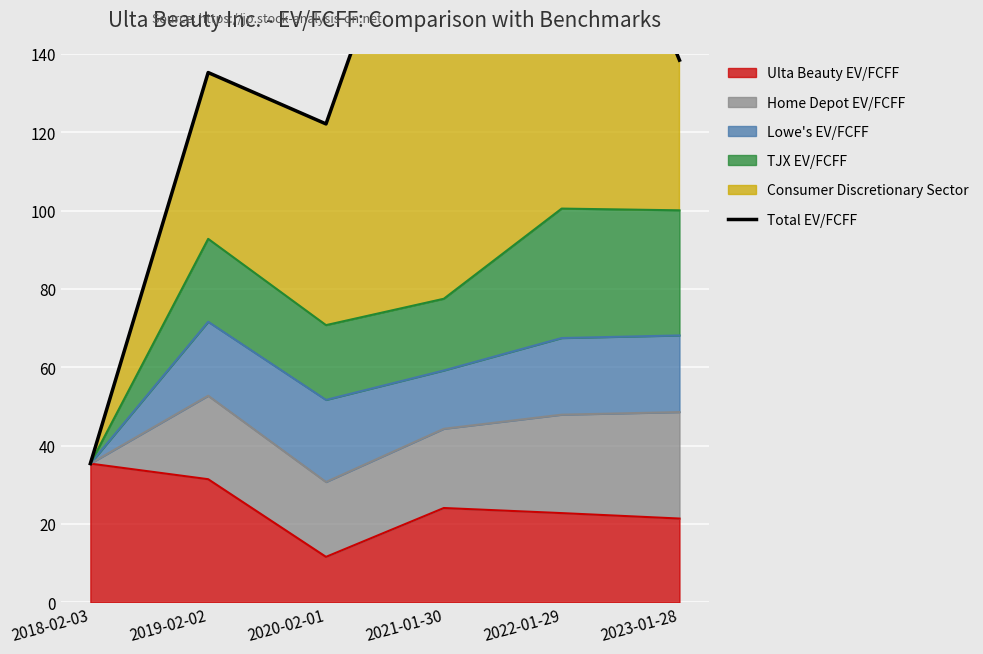

What is the sum of the values at 2018-02-03 and 2020-02-01?

157.5